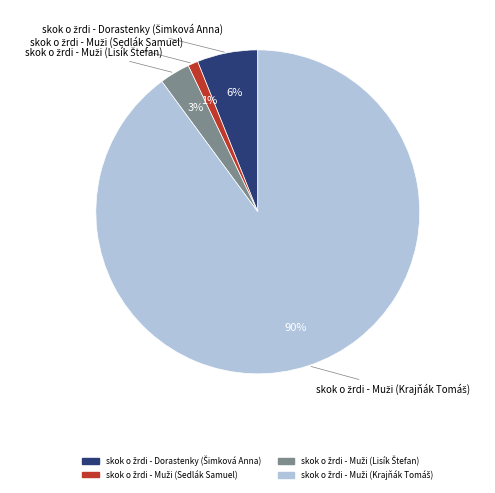

Count the number of slices in the pie.

4